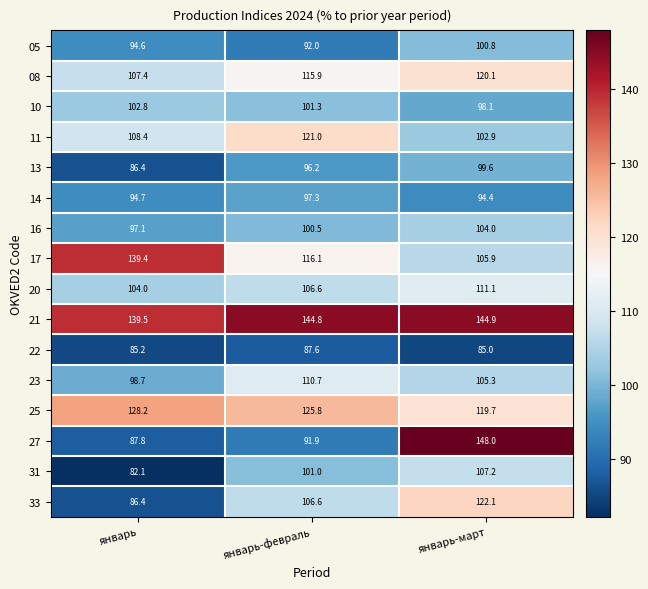

Which category has the lowest value across all series?

январь